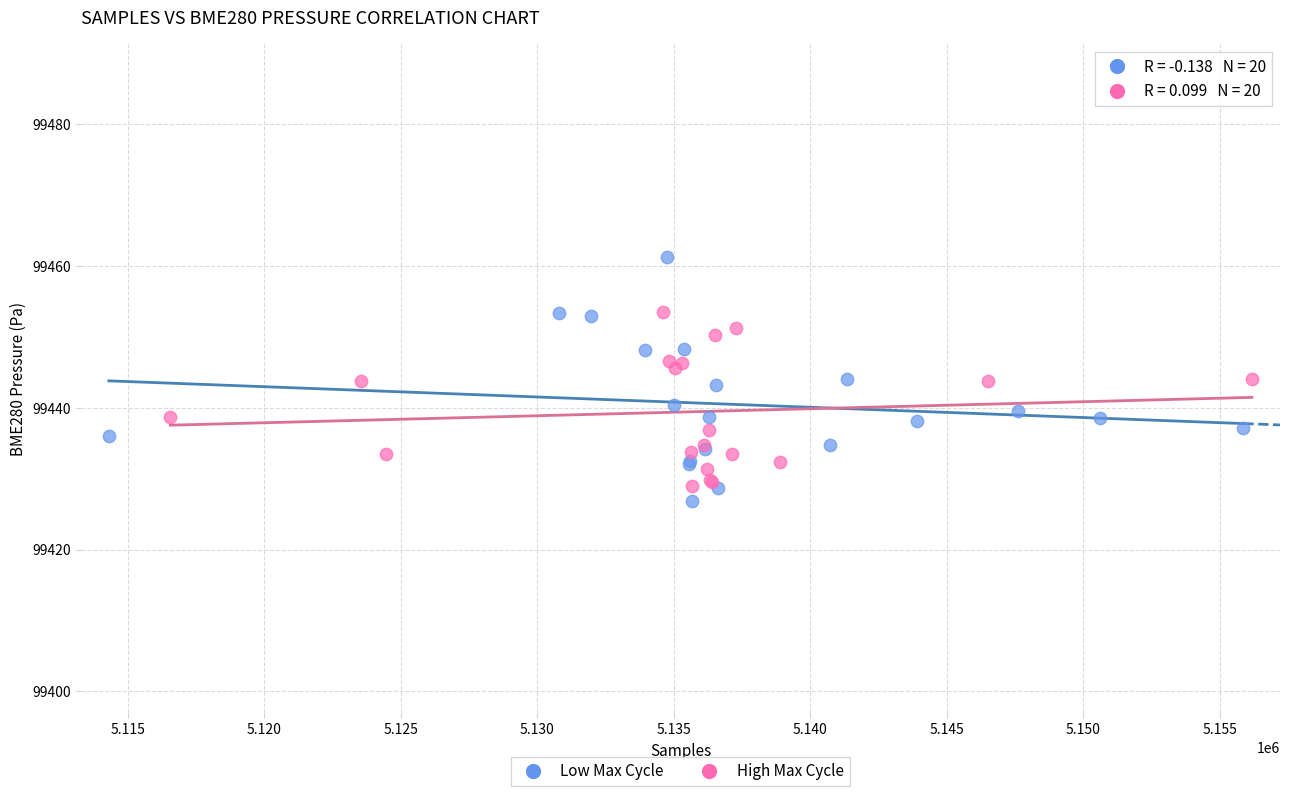

Which series has the largest Y range (max minus min)?

Low Max Cycle